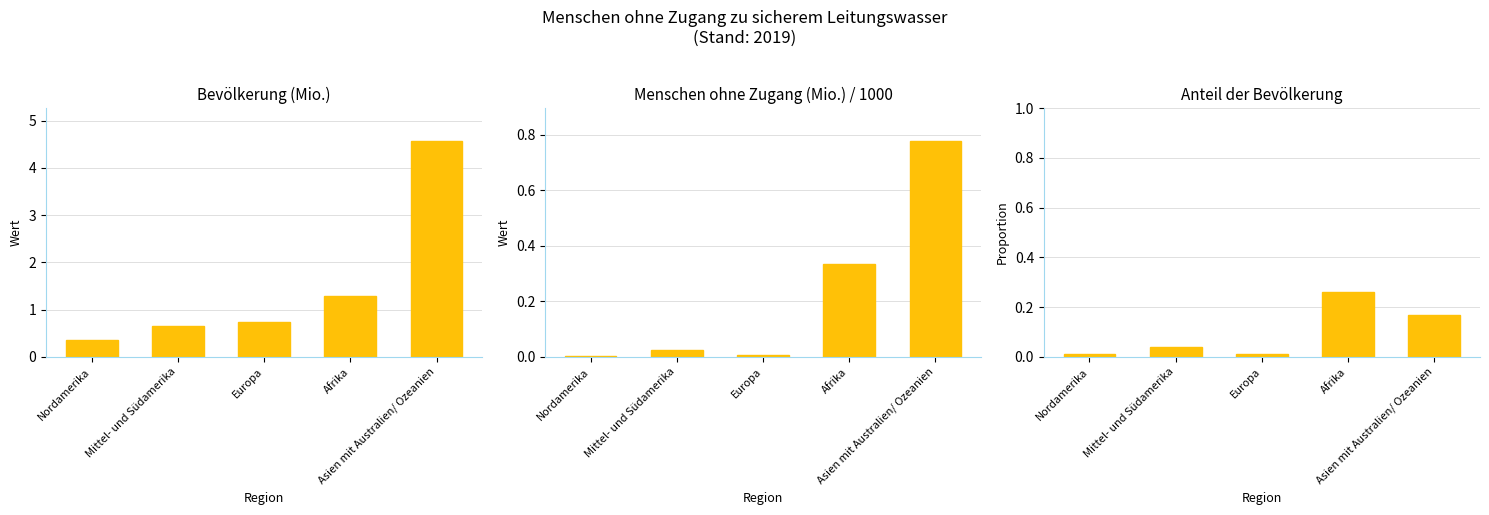

Reading left to right, what are all the values shown in this chart?

Bevölkerung (Mio.): 0.4	0.6	0.7	1.3	4.6
Menschen ohne Zugang (Mio.): 0.0	0.0	0.0	0.3	0.8
Anteil der Bevölkerung: 0.0	0.0	0.0	0.3	0.2